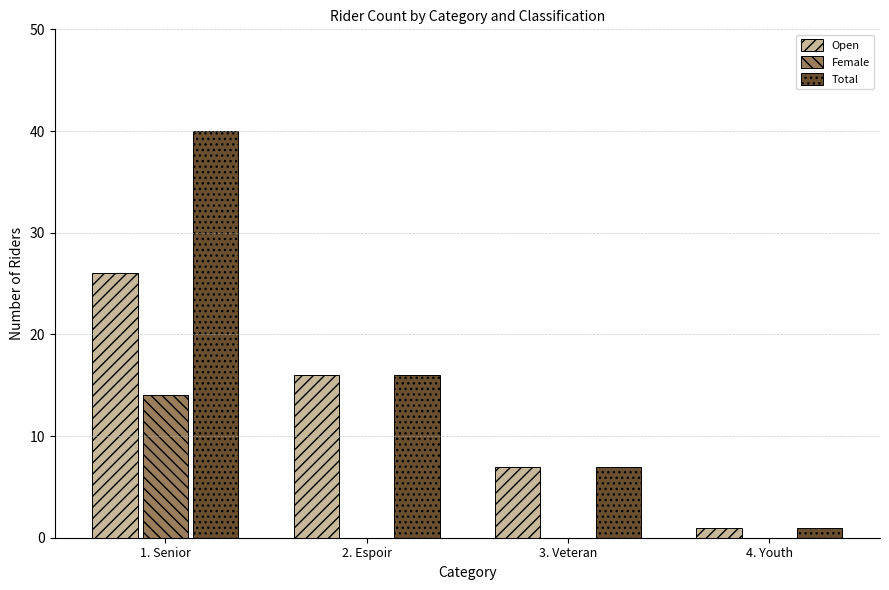

At which label does Total reach its peak?

1. Senior